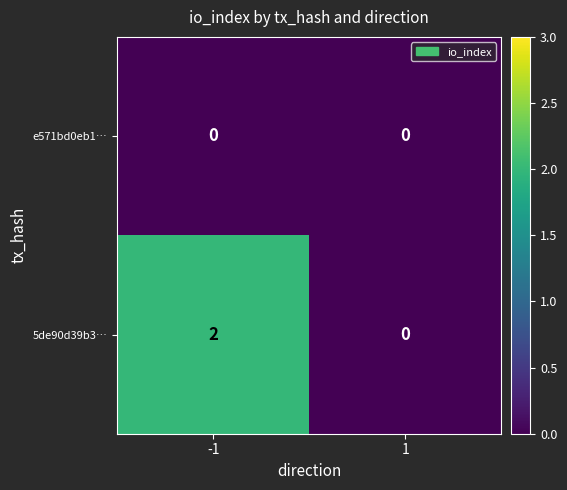

Rank the series by their maximum value, from highest to lowest.

5de90d39b3…, e571bd0eb1…